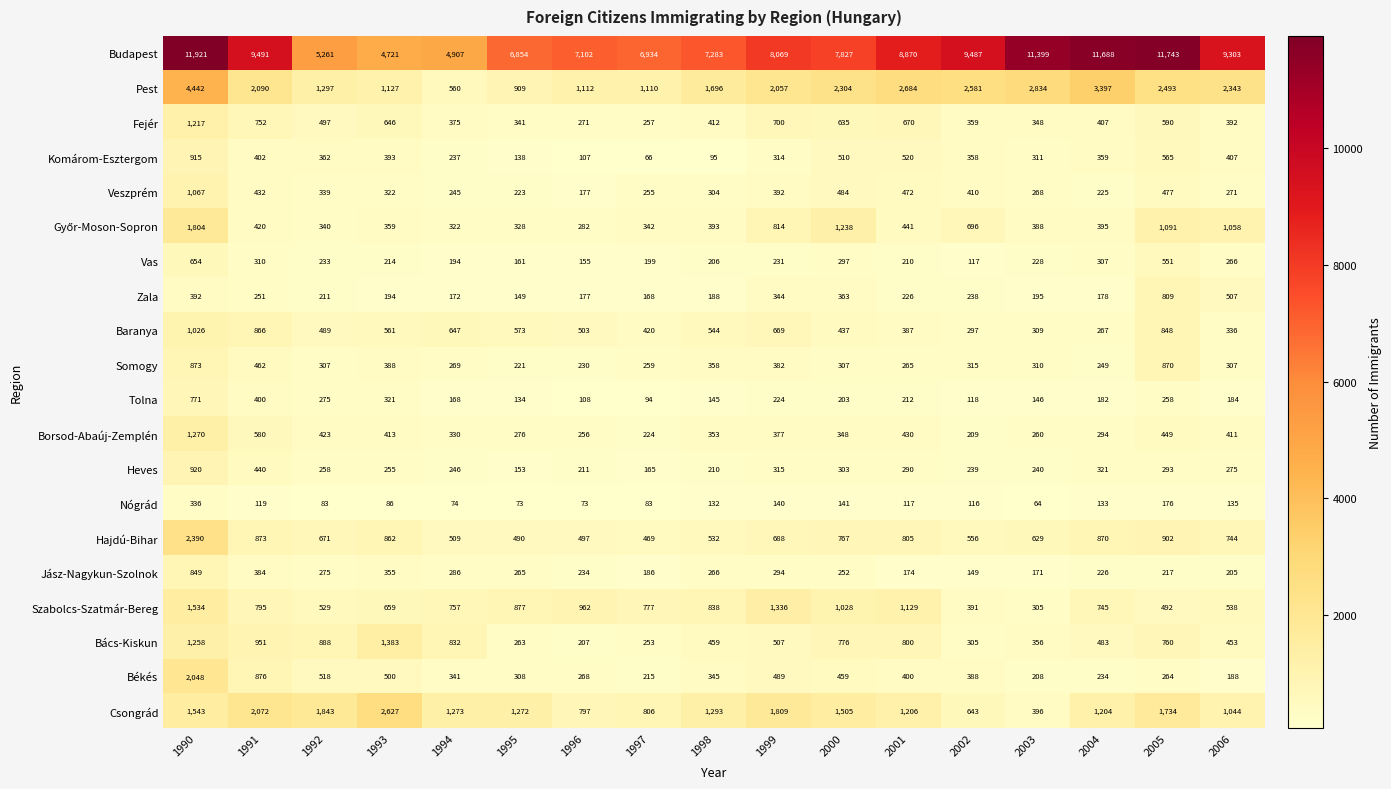

How many data points does each series have?

17